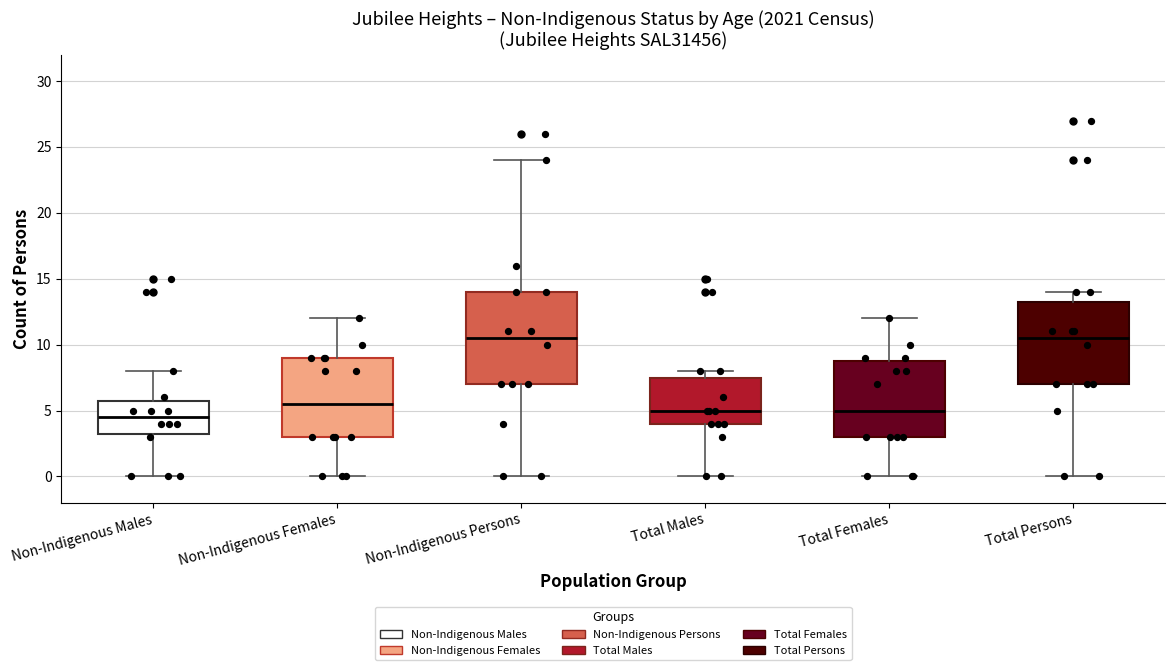

Where does the lower whisker of the box for Non-Indigenous Males end on the y-axis? The values are not printed on the chart, so give them approximately, as read against the axis.

0.0